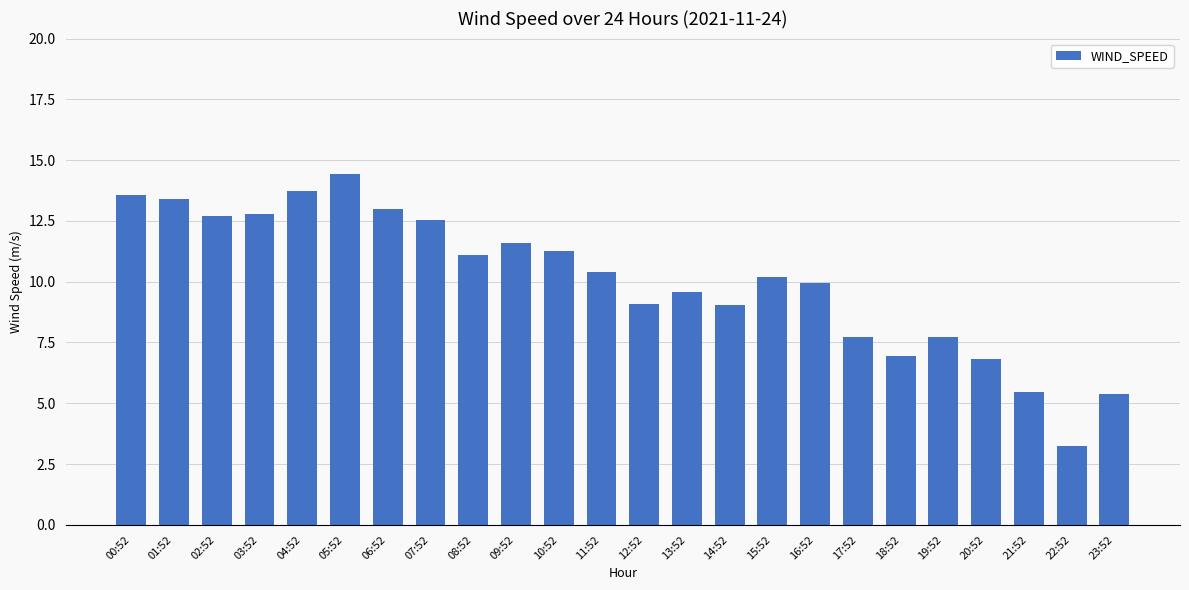

What is the ratio of the value at 18:52 to the value at 07:52?

0.6